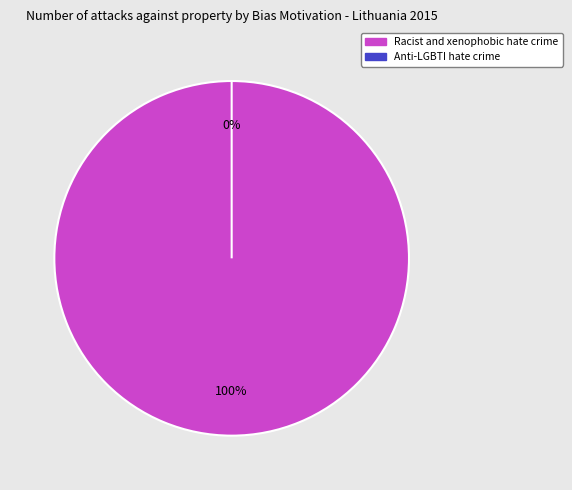

What percentage is the Racist and xenophobic hate crime slice, to the nearest percent?

100%